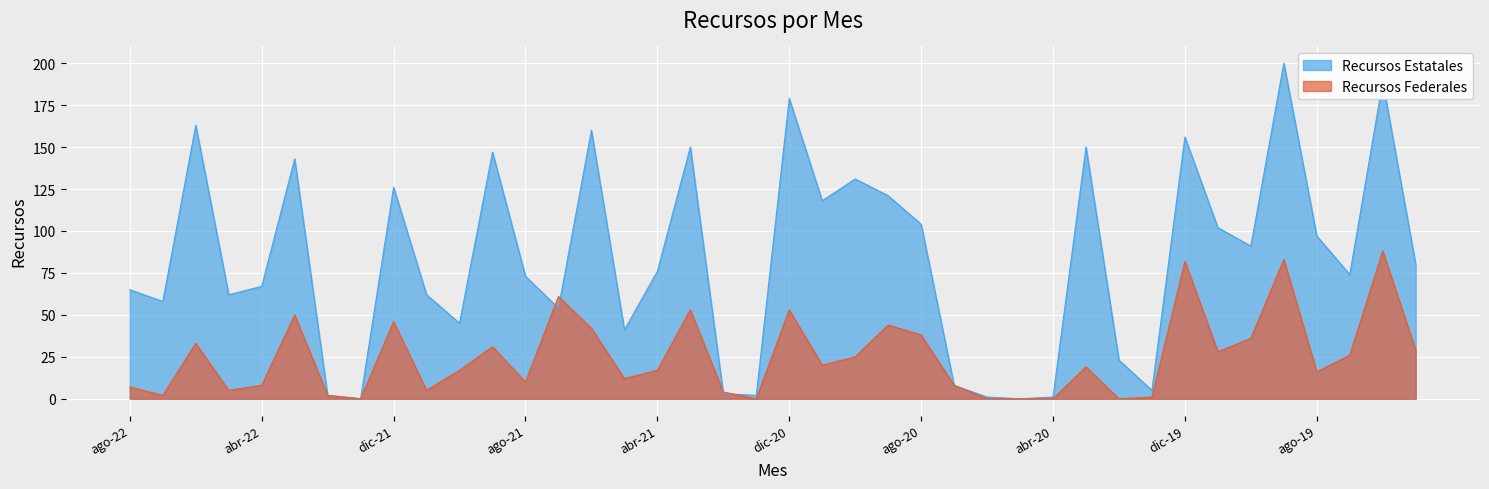

What is the label of the 7th point from the right?

nov-19